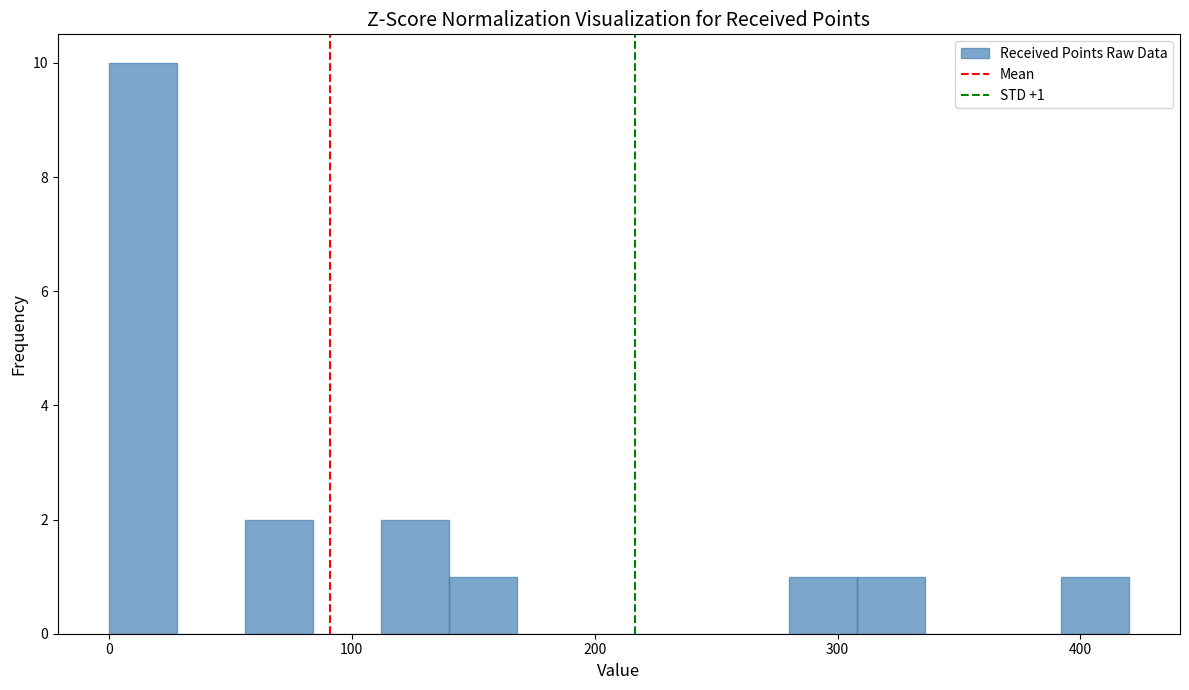

Read against the x-axis, roughly where is the centre of the tallest bar?

10